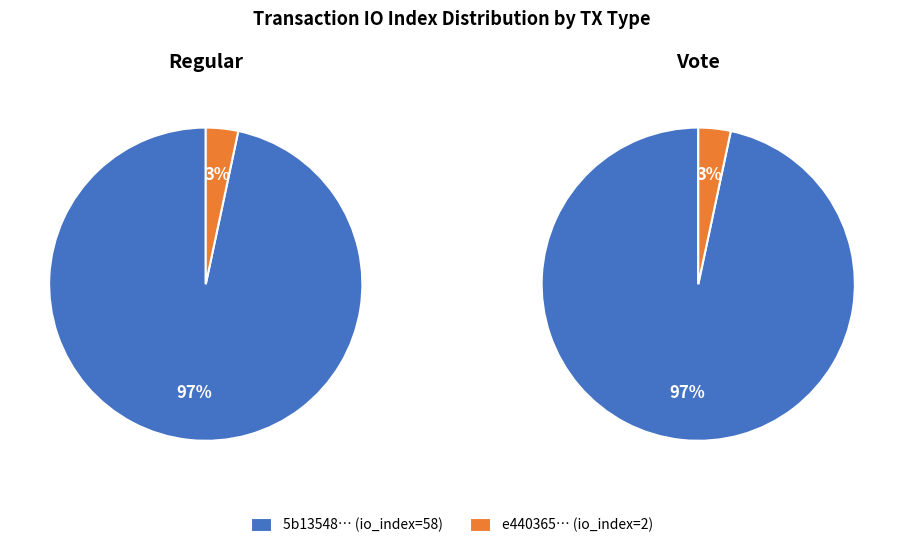

Does any single category account for the majority?

Yes